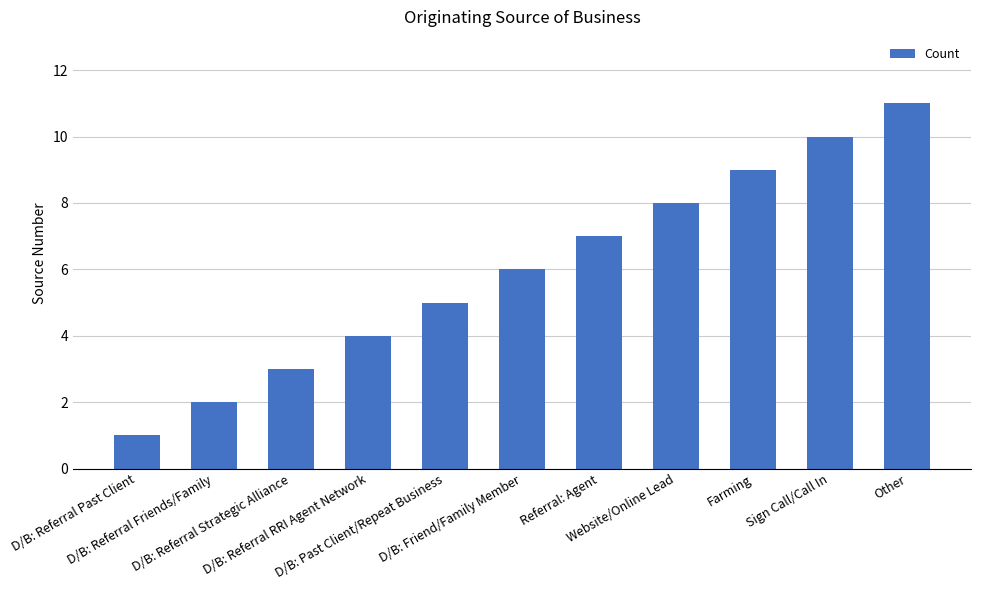

The chart shows a value of 6 at D/B: Friend/Family Member. True or false?

True